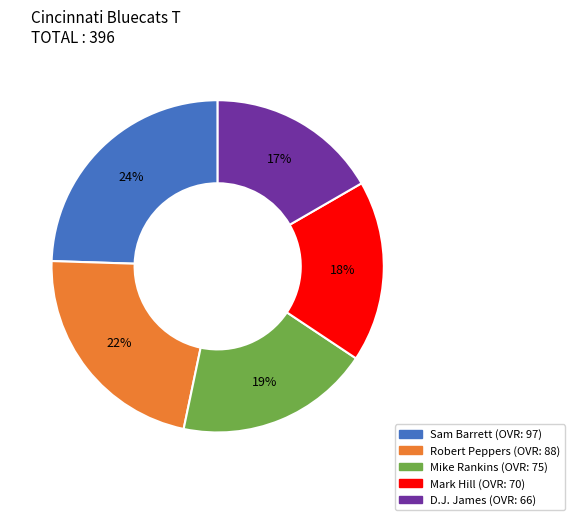

Between Mark Hill and D.J. James, which is larger?

Mark Hill